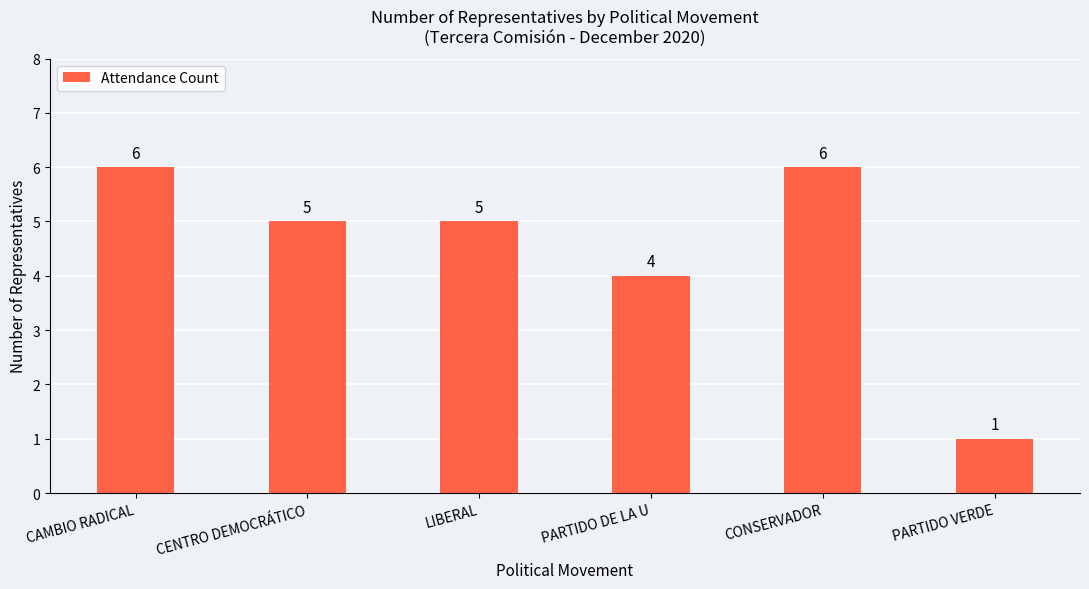

Which has a higher value, LIBERAL or PARTIDO VERDE?

LIBERAL